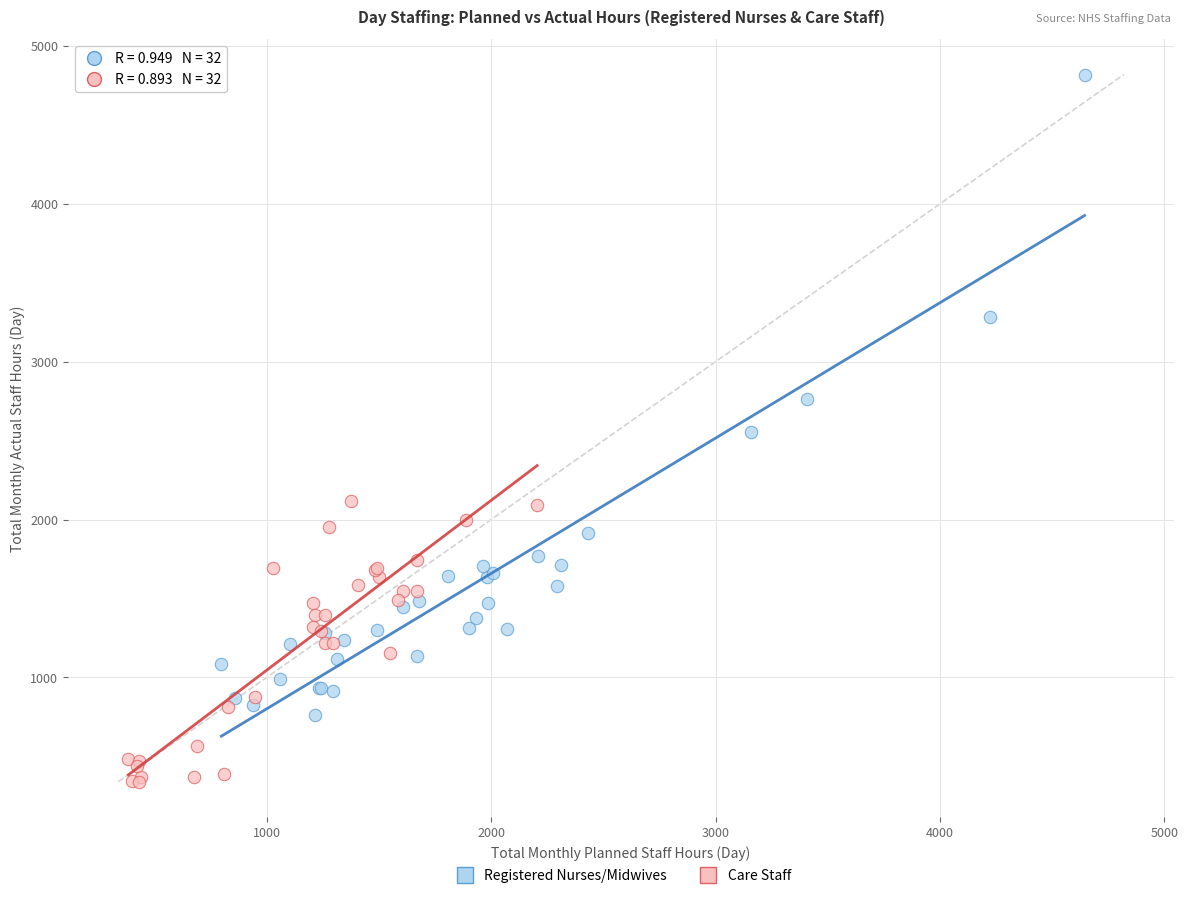

Which series reaches the minimum Y coordinate?

Care Staff